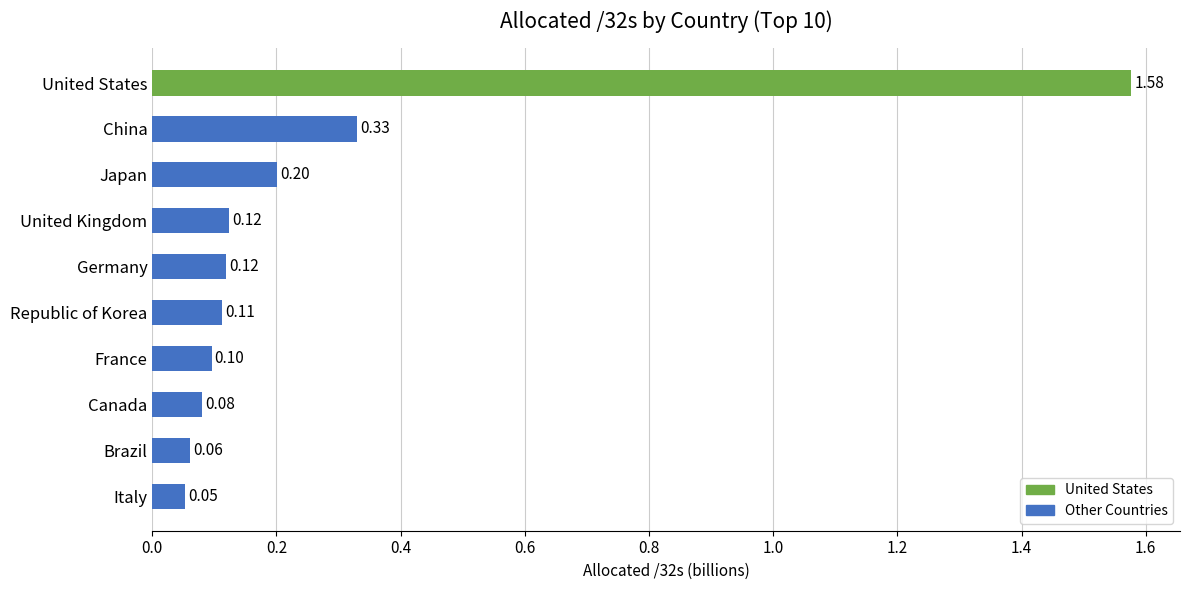

Which category has the highest value across all series?

United States